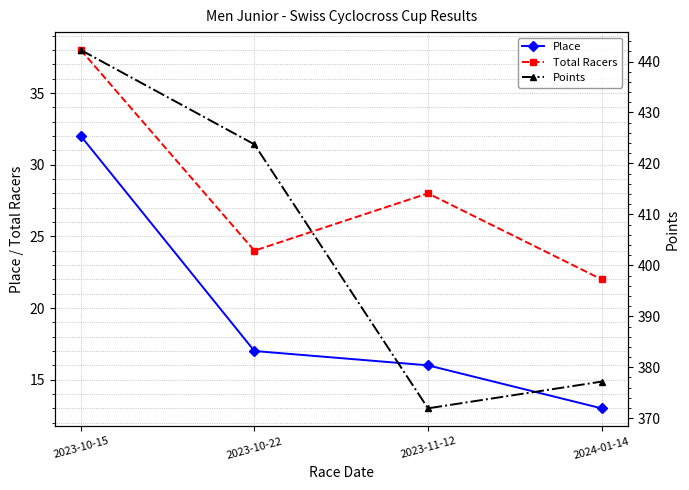

Which series changed the most between 2023-10-22 and 2024-01-14?

Points